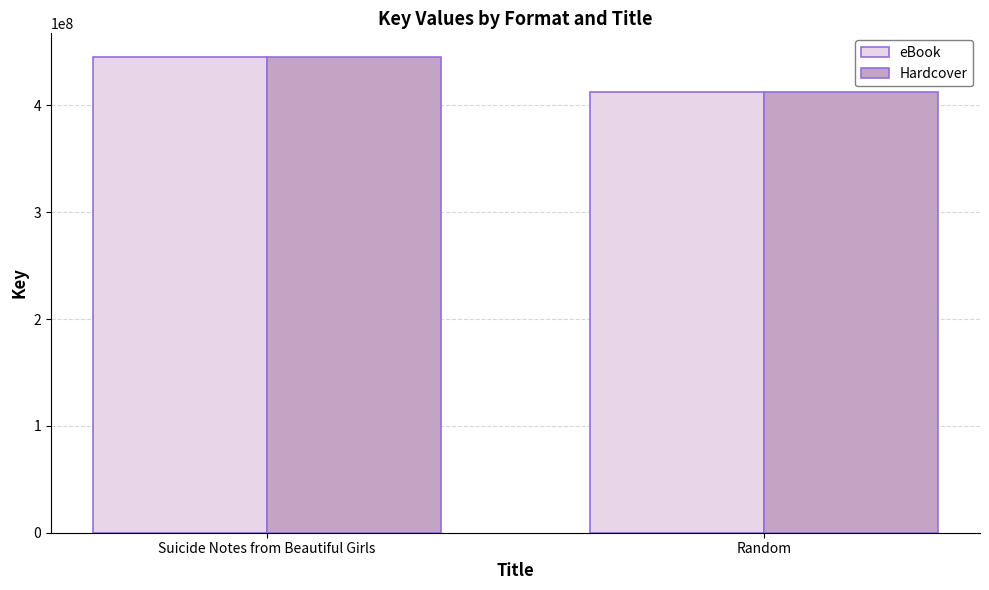

What is the label of the 1st bar from the left?

Suicide Notes from Beautiful Girls